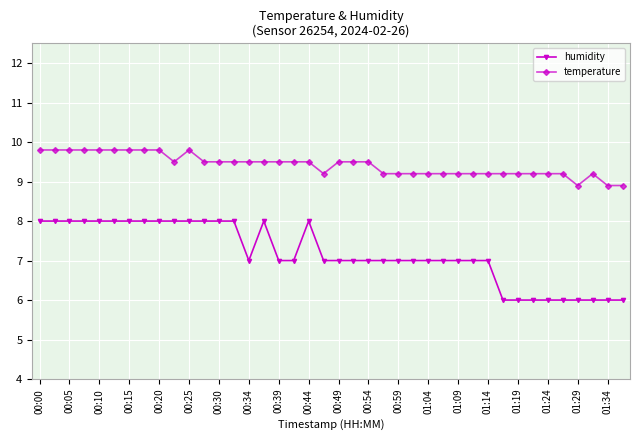

What is the minimum value for humidity?

6.0